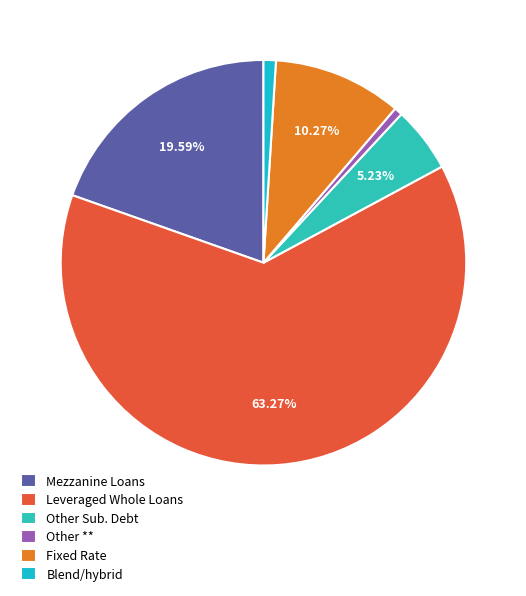

What is the largest slice in the pie chart?

Leveraged Whole Loans